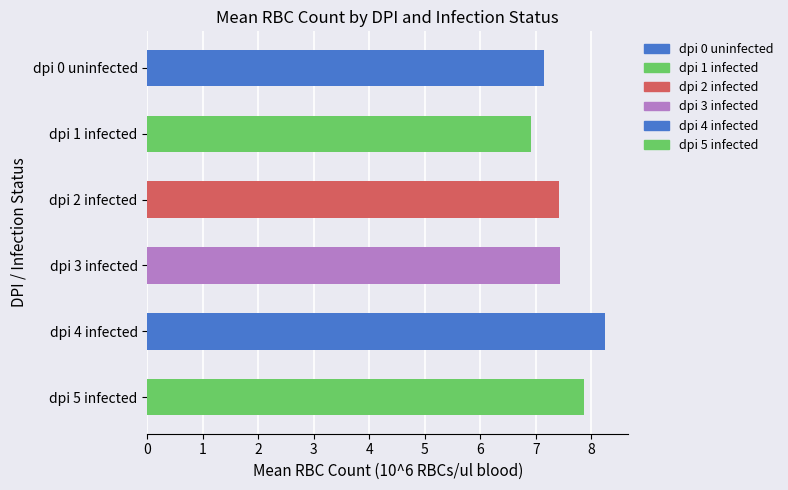

The value at dpi 3 infected is 12.8. True or false?

False